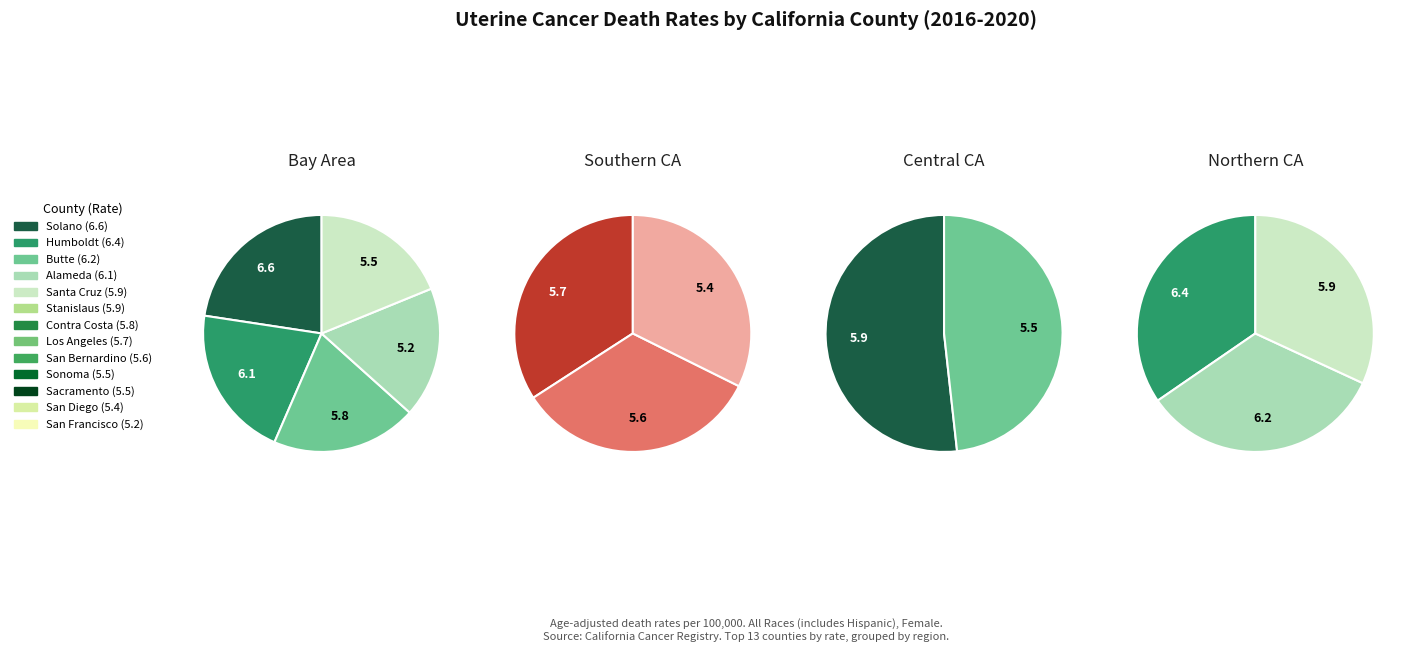

Rank the categories by value from highest to lowest.

Solano County, Humboldt County, Butte County, Alameda County, Santa Cruz County, Stanislaus County, Contra Costa County, Los Angeles County, San Bernardino County, Sonoma County, Sacramento County, San Diego County, San Francisco County